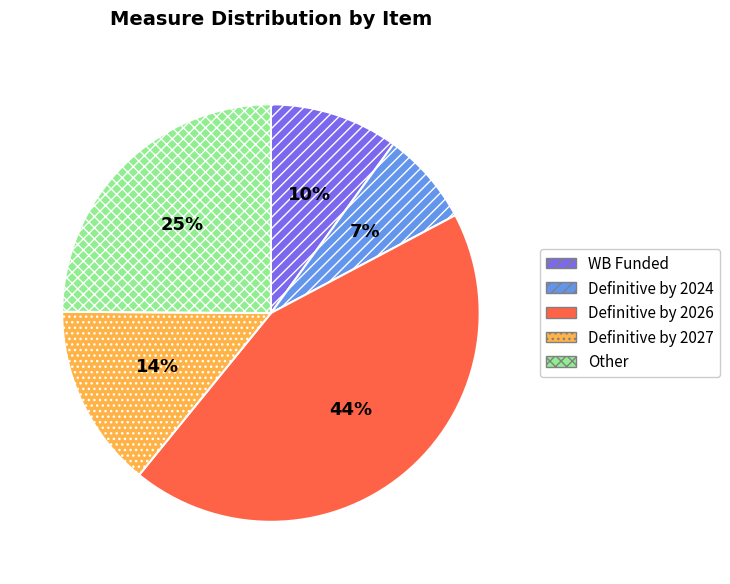

Does Definitive by 2027 account for over 50% of the chart?

No